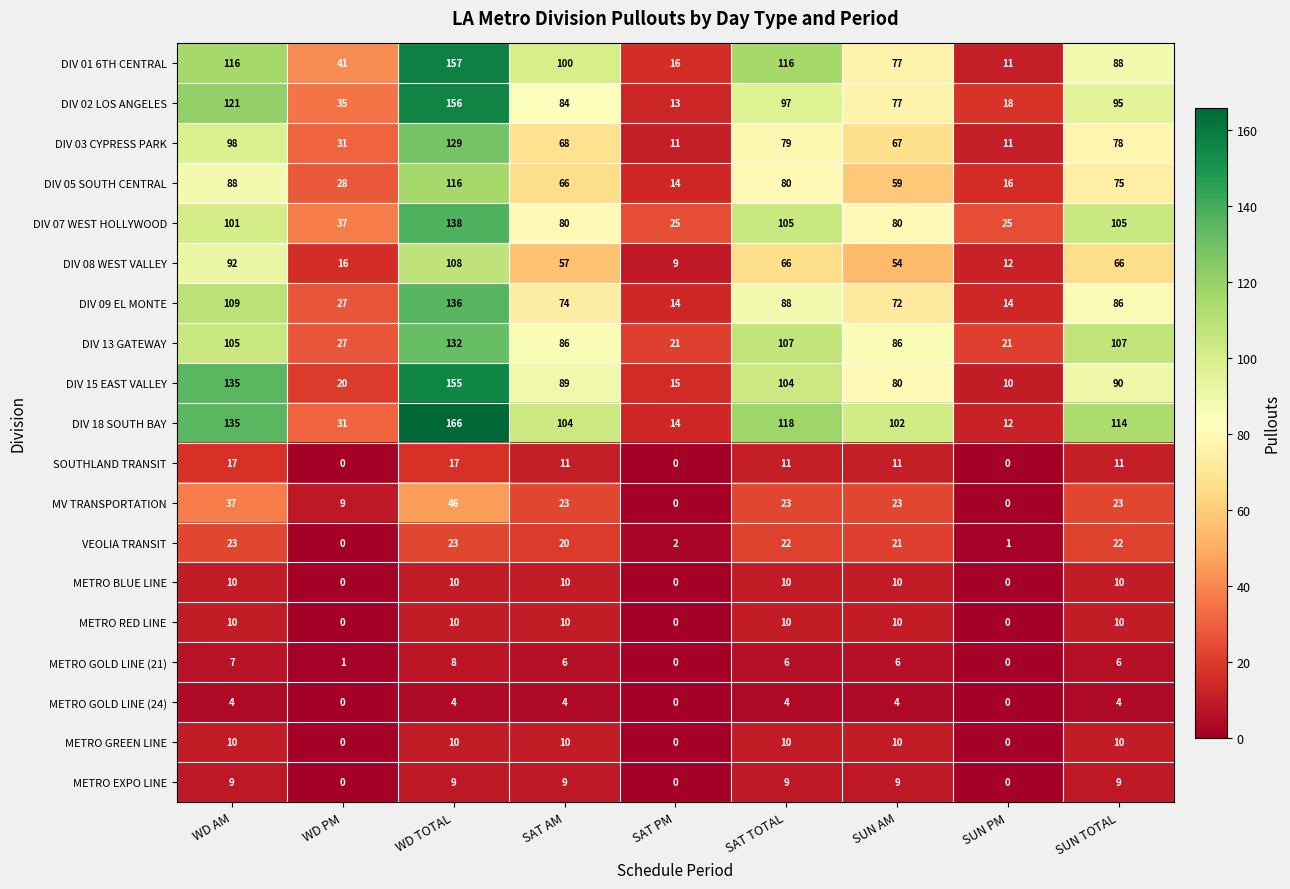

What is the maximum value for DIV 07 WEST HOLLYWOOD?

138